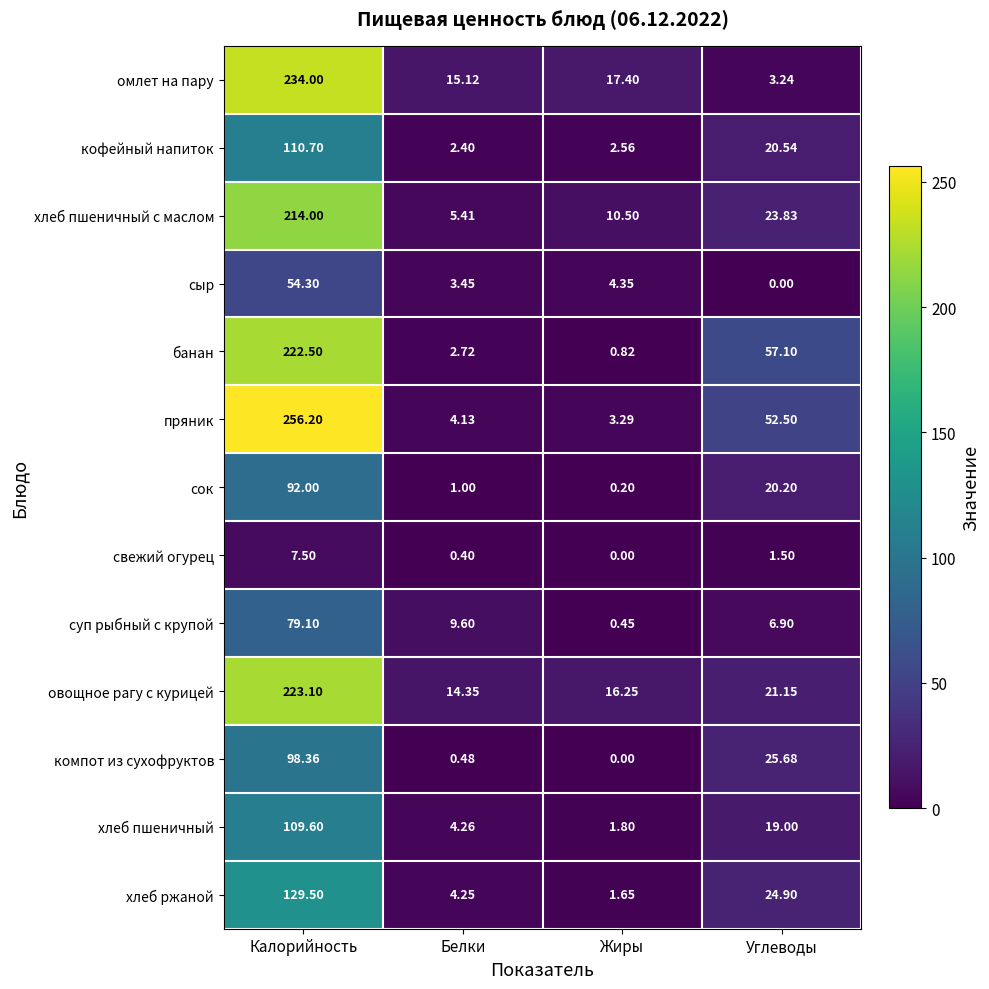

Which category has the lowest value in the омлет на пару series?

Углеводы